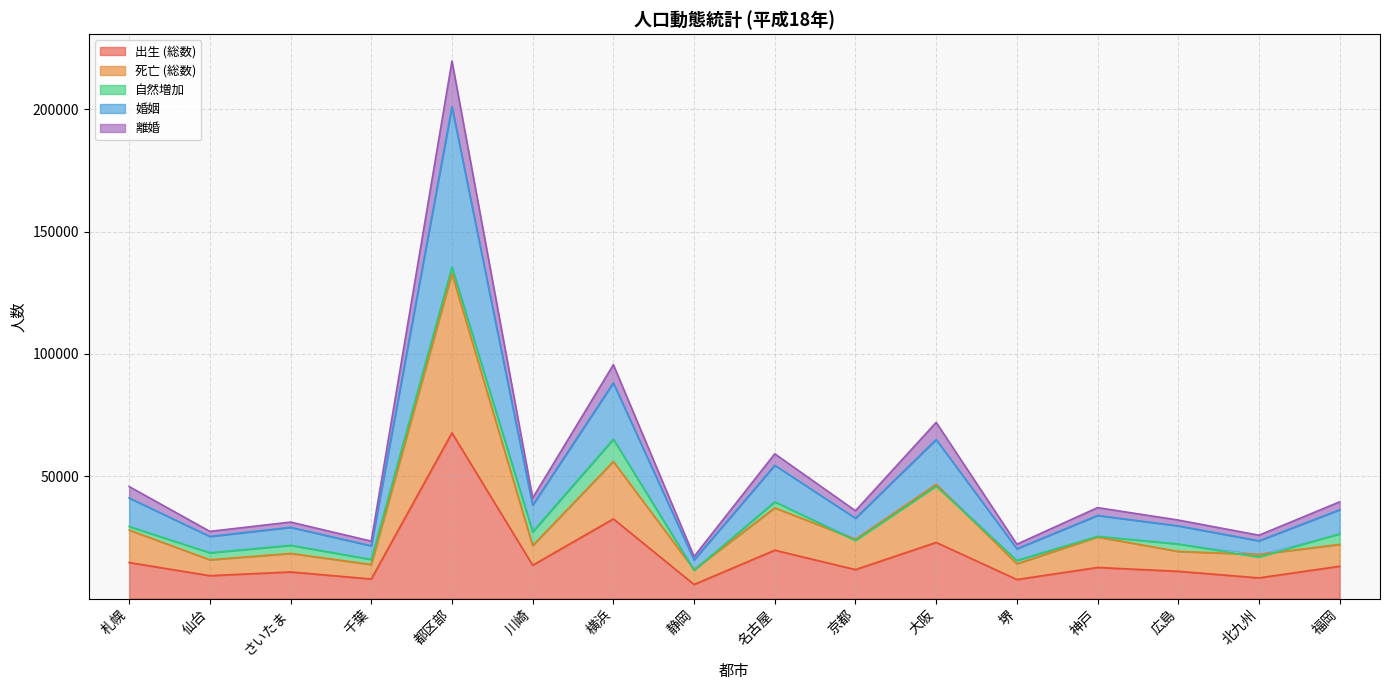

Where is the first local maximum for 出生 (総数)?

さいたま